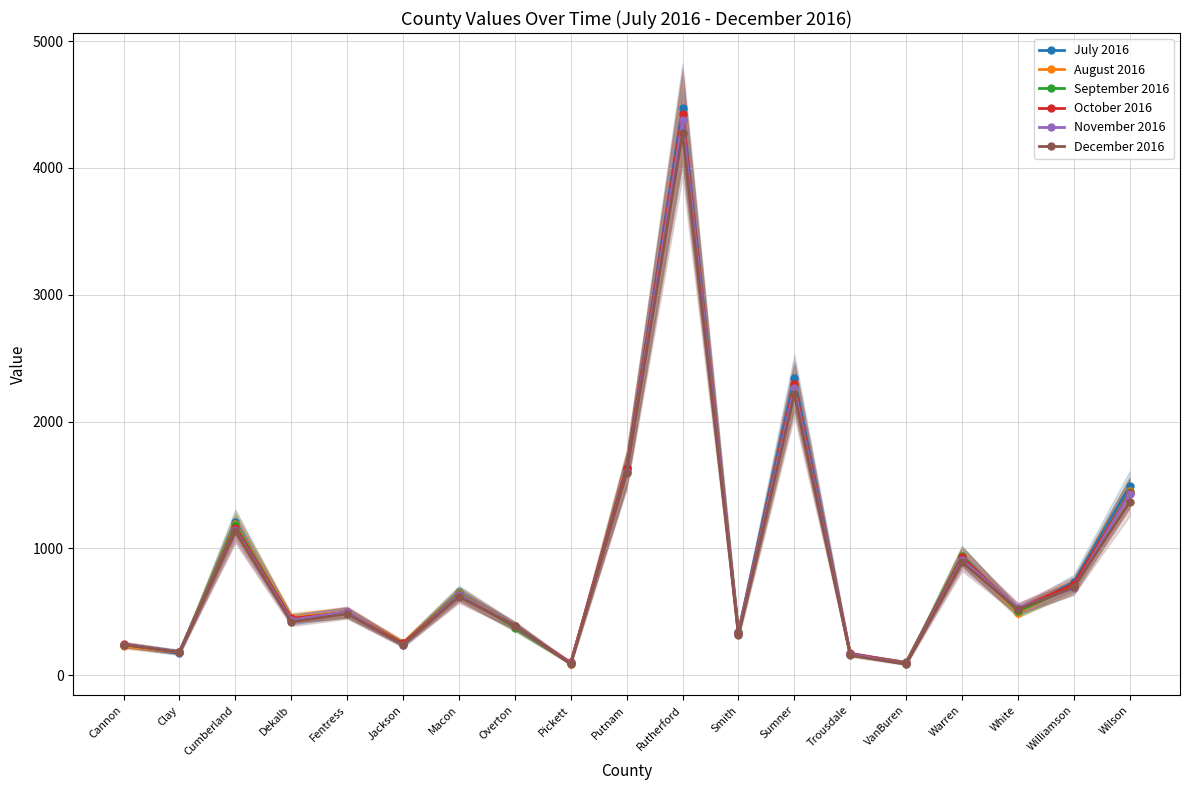

What is the smallest value displayed?

87